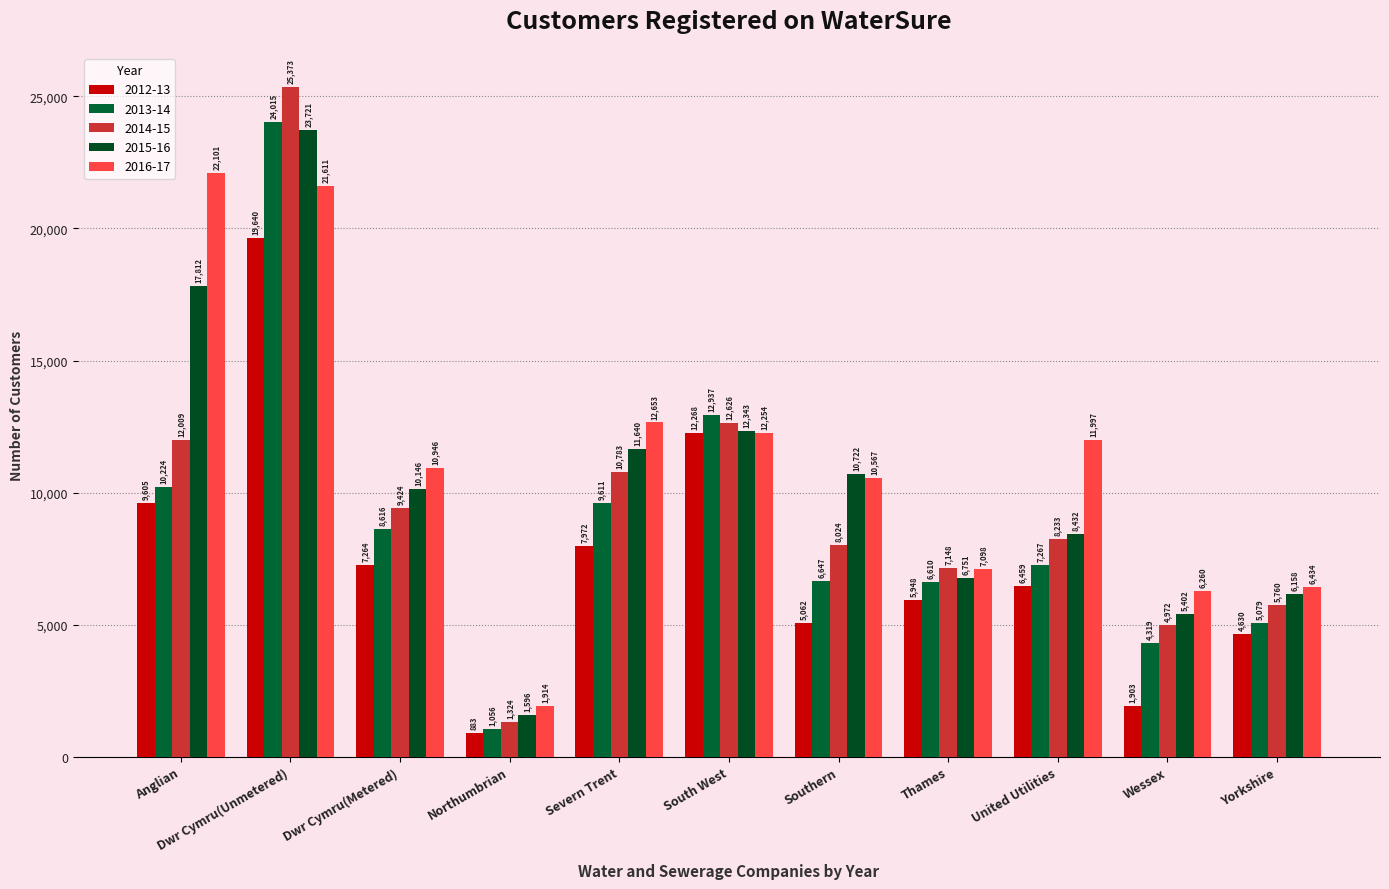

What position from the right is Southern?

5